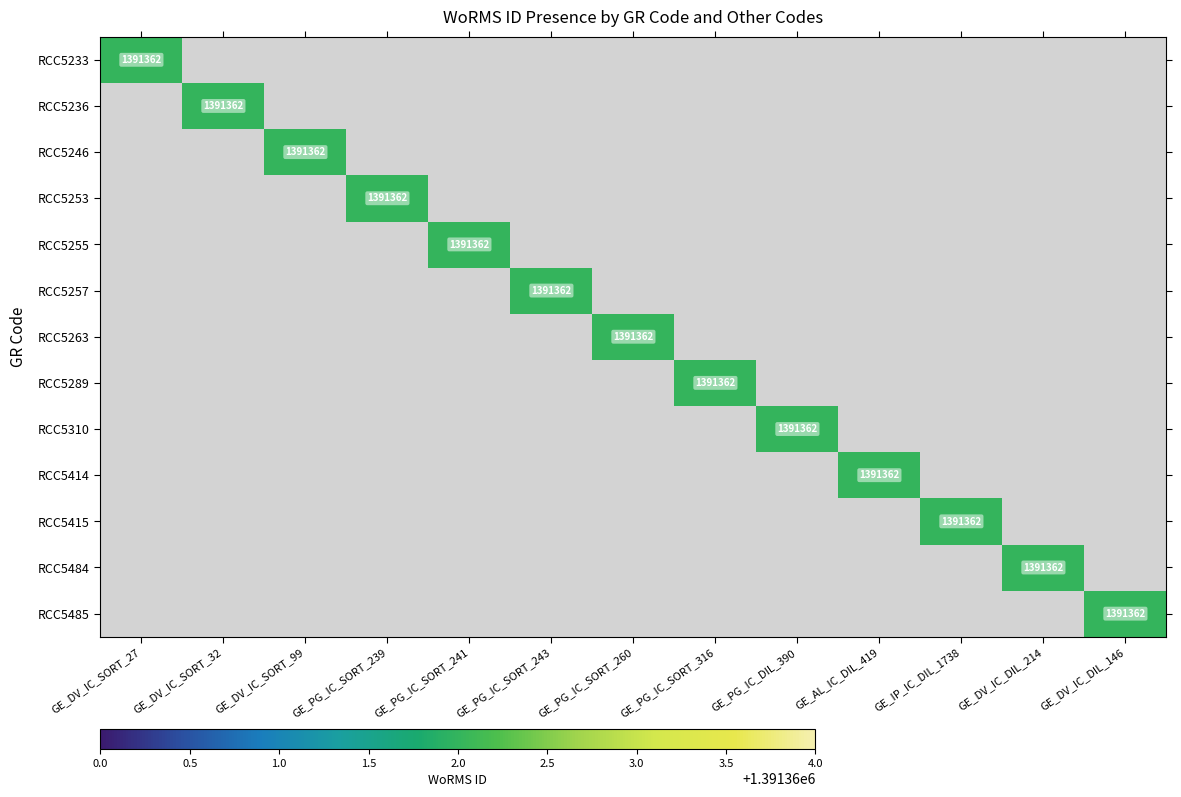

The RCC5485 series shows 1.8 at GE_PG_IC_SORT_239. True or false?

False